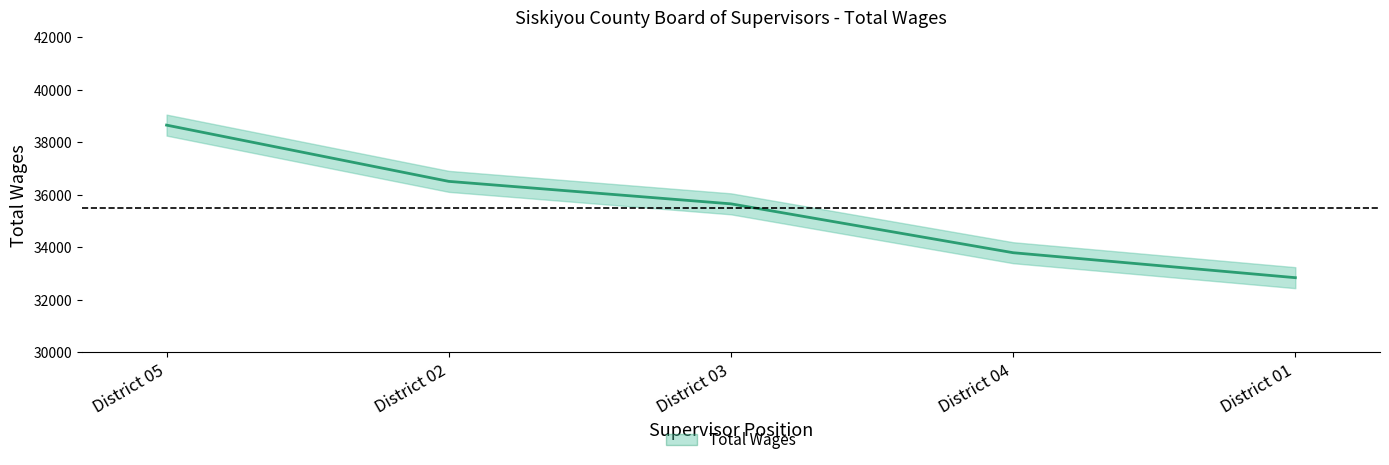

Reading left to right, list all the values displayed in this chart.

38658	36515	35659	33797	32846